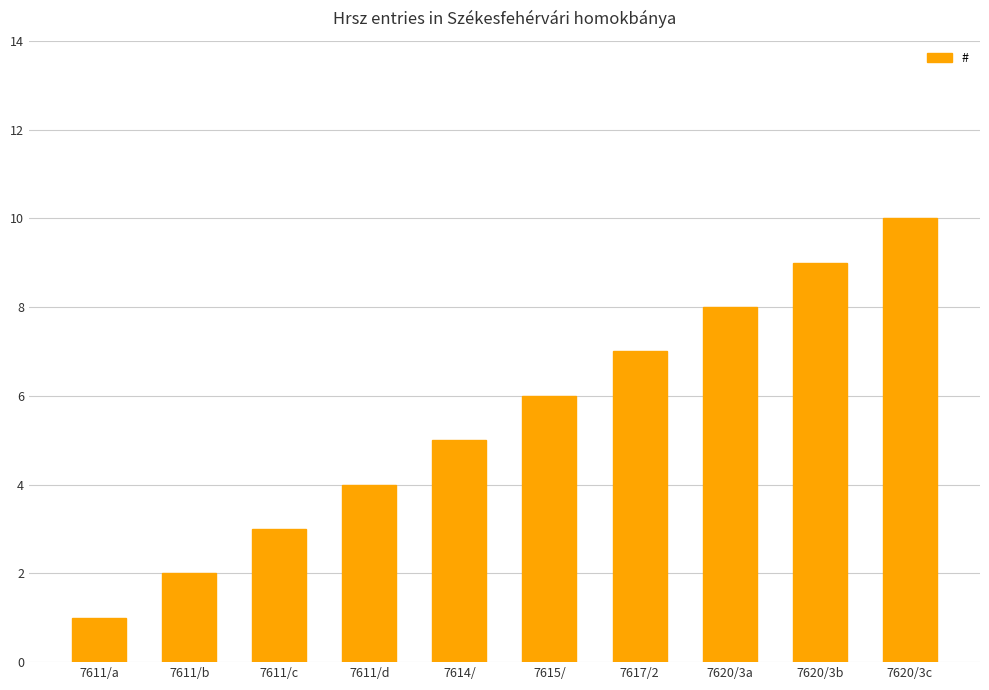

Reading right to left, transcribe all the data shown in this chart.

10	9	8	7	6	5	4	3	2	1